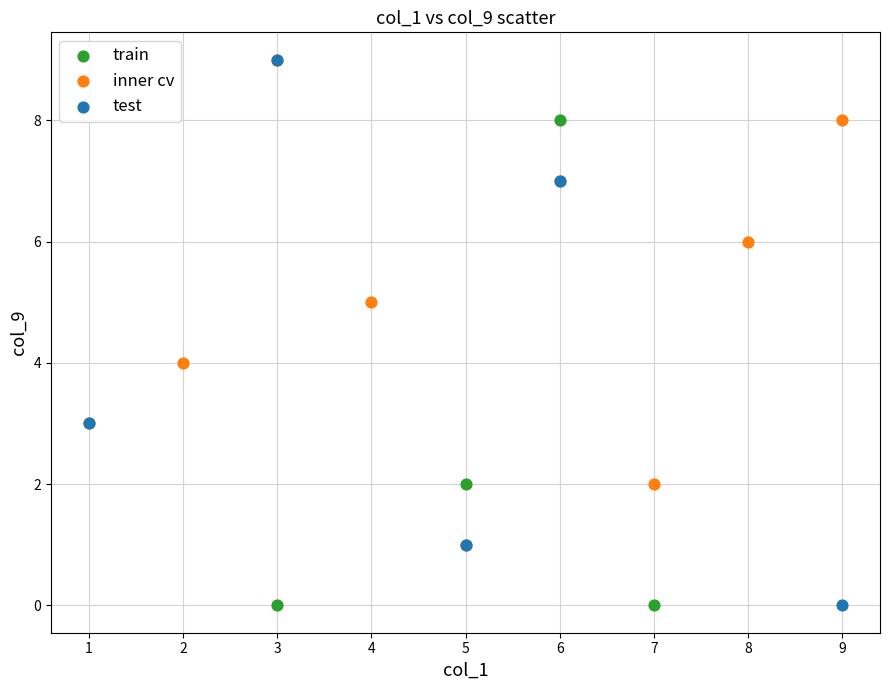

Which series has the widest spread of Y values?

test